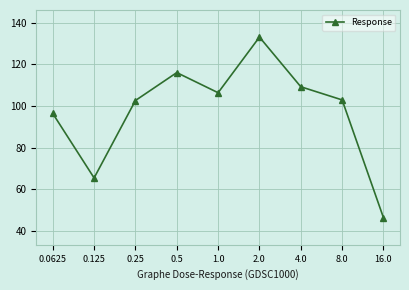

What is the label of the 7th point from the left?

4.0